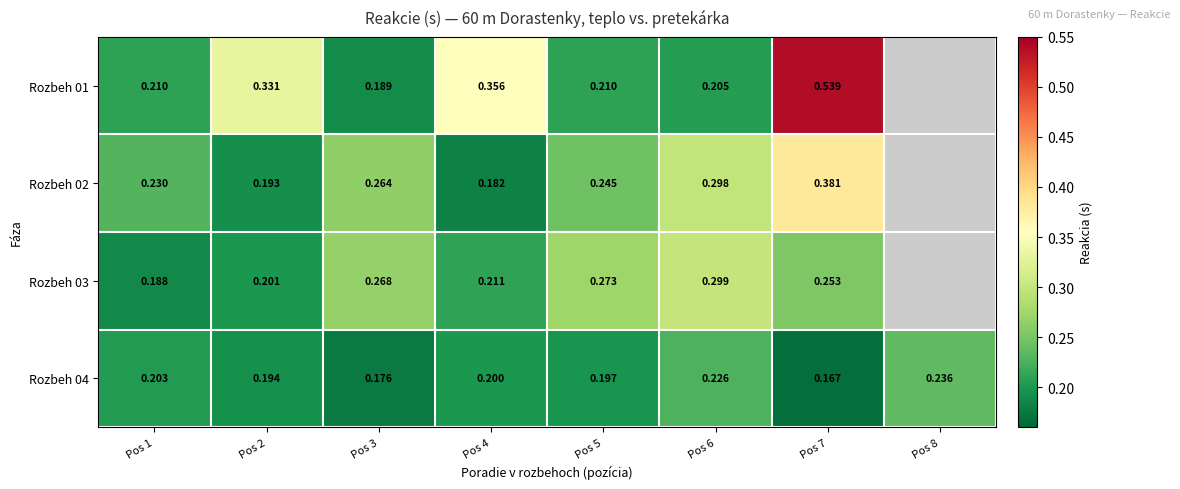

List the labels in order of Rozbeh 04 value, largest first.

Pos 8, Pos 6, Pos 1, Pos 4, Pos 5, Pos 2, Pos 3, Pos 7